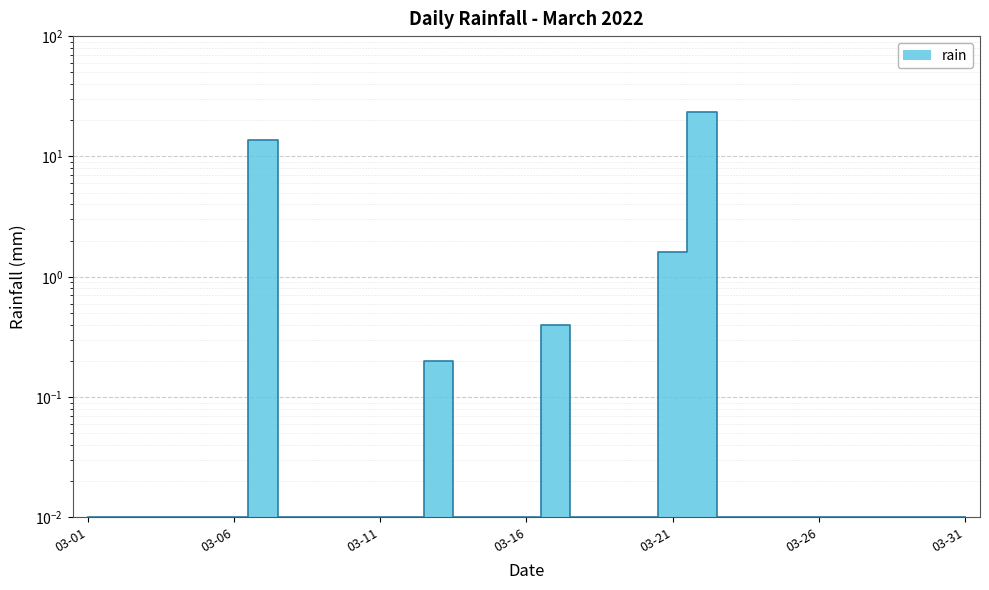

List the labels in order of value, smallest first.

2022-03-01, 2022-03-02, 2022-03-03, 2022-03-04, 2022-03-05, 2022-03-06, 2022-03-08, 2022-03-09, 2022-03-10, 2022-03-11, 2022-03-12, 2022-03-14, 2022-03-15, 2022-03-16, 2022-03-18, 2022-03-19, 2022-03-20, 2022-03-23, 2022-03-24, 2022-03-25, 2022-03-26, 2022-03-27, 2022-03-28, 2022-03-29, 2022-03-30, 2022-03-31, 2022-03-13, 2022-03-17, 2022-03-21, 2022-03-07, 2022-03-22